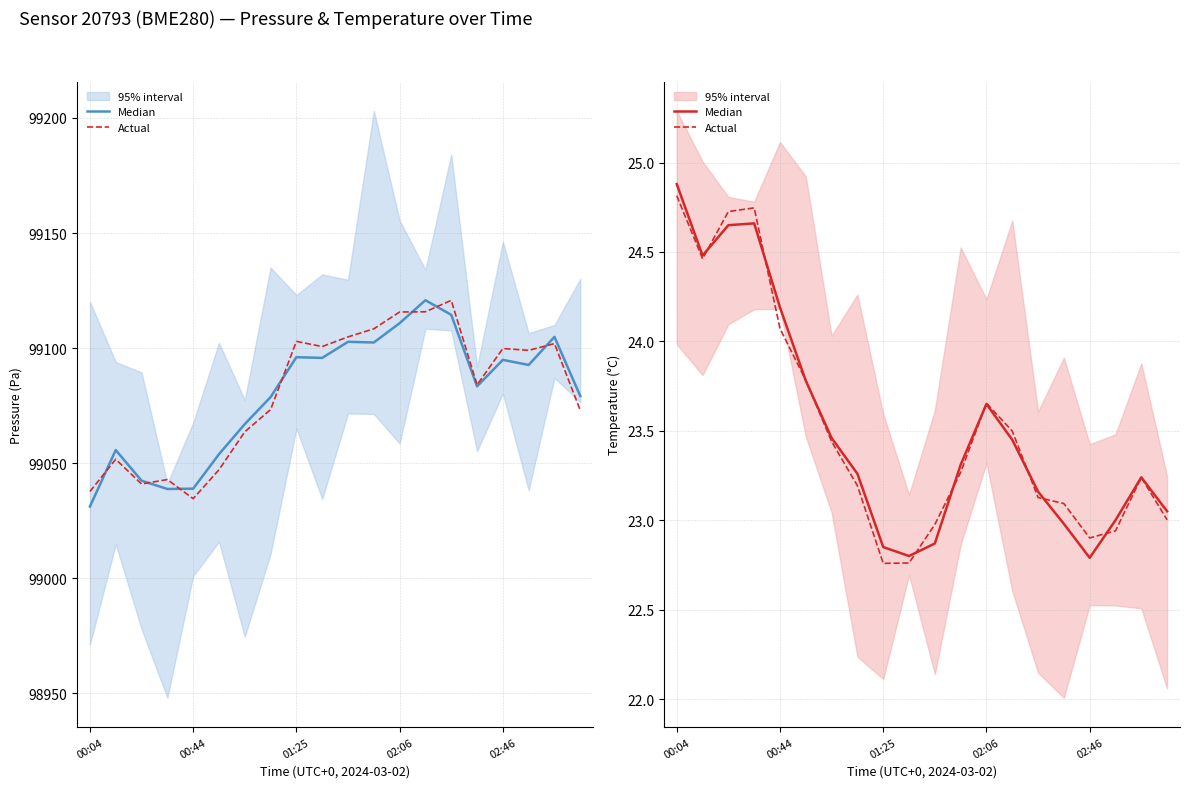

What is the label of the 1st point from the left?

00:04